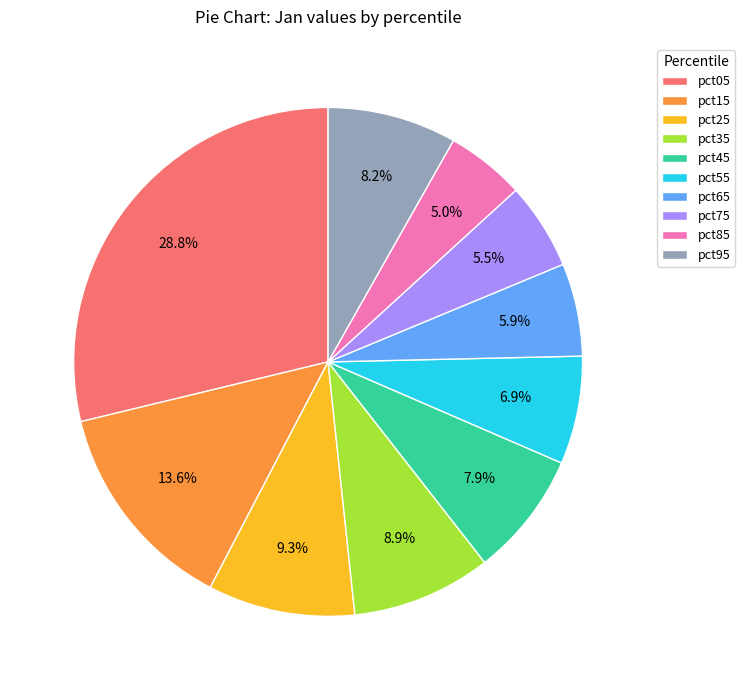

Is there a majority slice in this chart?

No